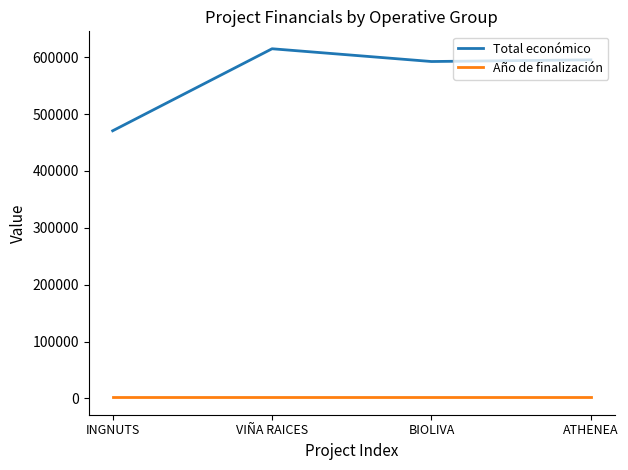

The value of Total económico at ATHENEA is 134241. True or false?

False